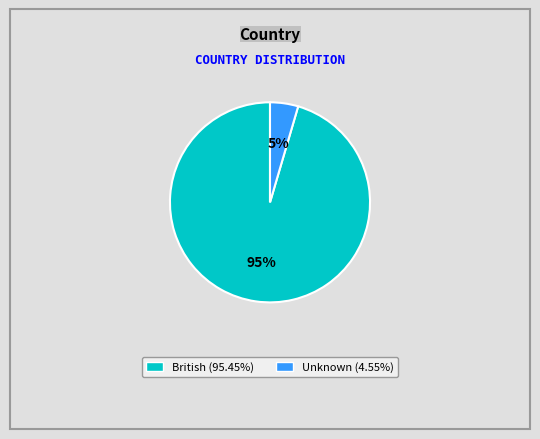

Is the sum of Unknown and British greater than half?

Yes